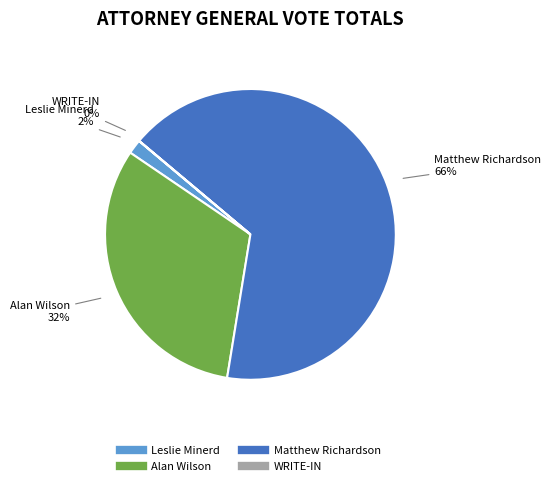

The Leslie Minerd slice represents 2% of the pie. True or false?

True